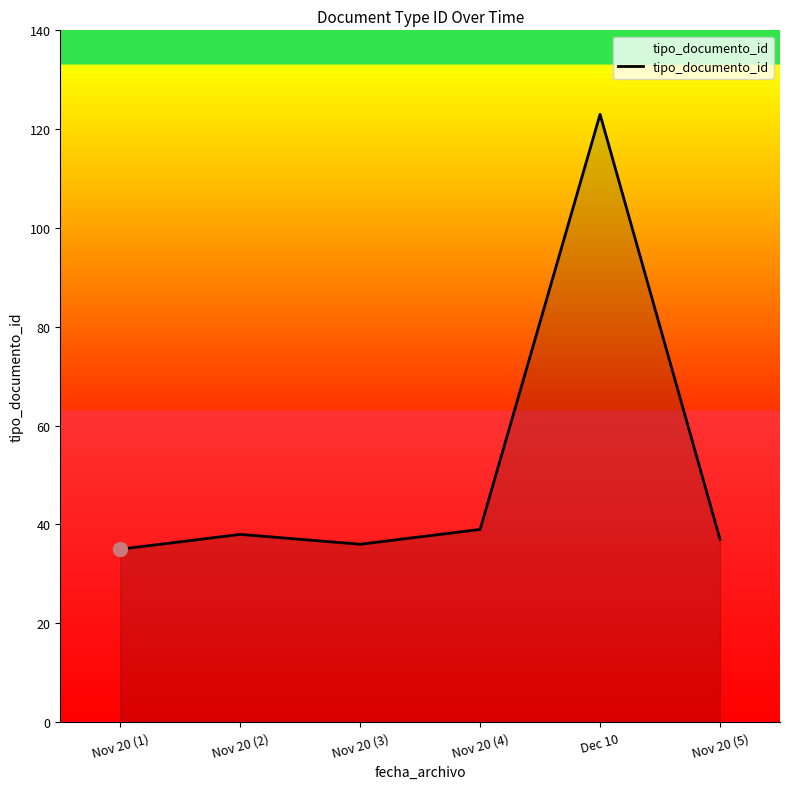

What is the change in value from Nov 20 (3) to Nov 20 (5)?

+1